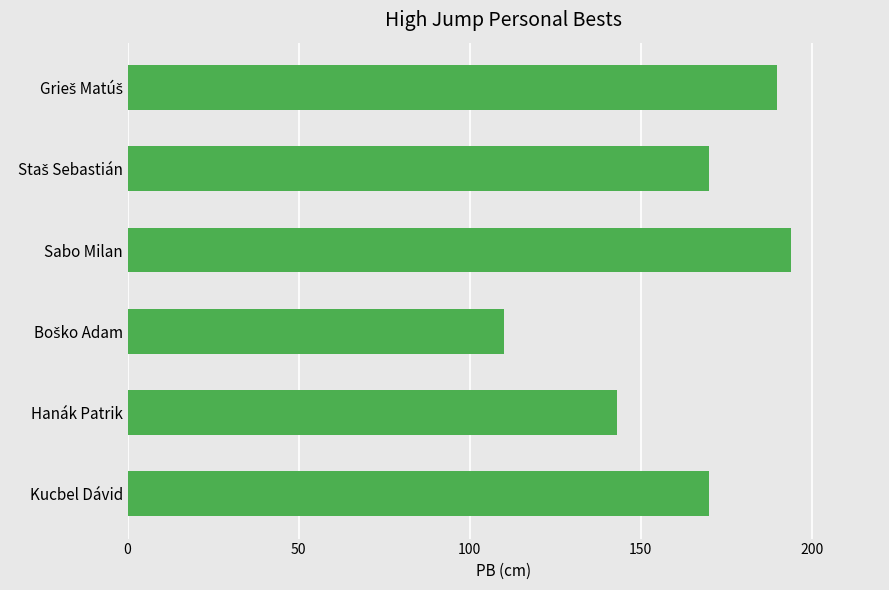

Where is the data nearest to the value 152?

Hanák Patrik